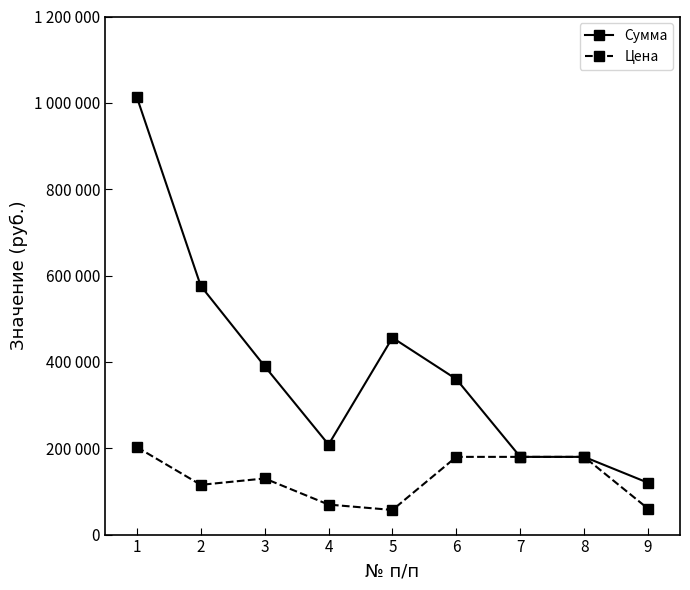

Is this an area chart (filled region under the line)?

No